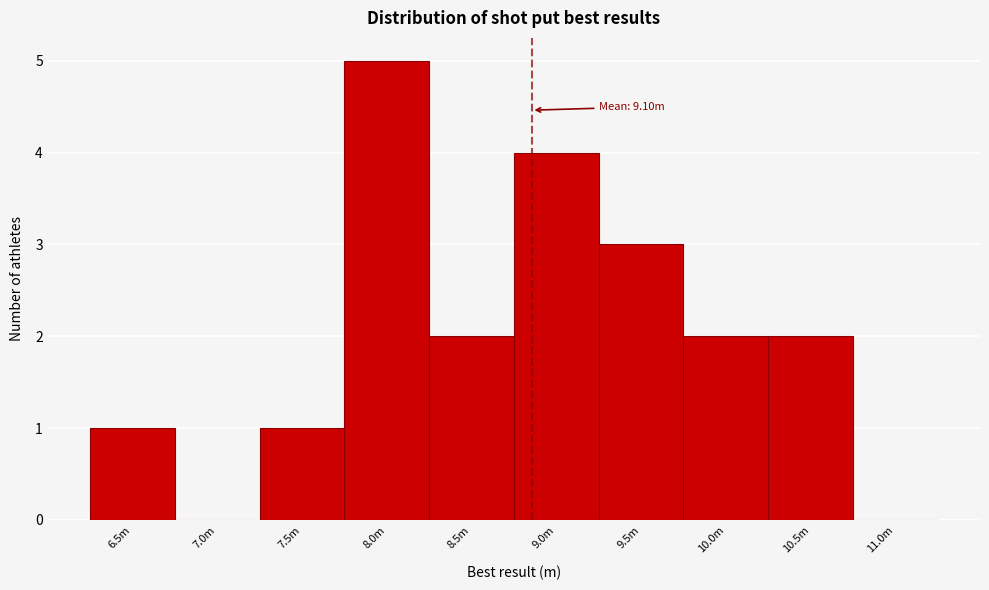

Reading left to right, transcribe all the data shown in this chart.

6.5m=1	7.0m=0	7.5m=1	8.0m=5	8.5m=2	9.0m=4	9.5m=3	10.0m=2	10.5m=2	11.0m=0